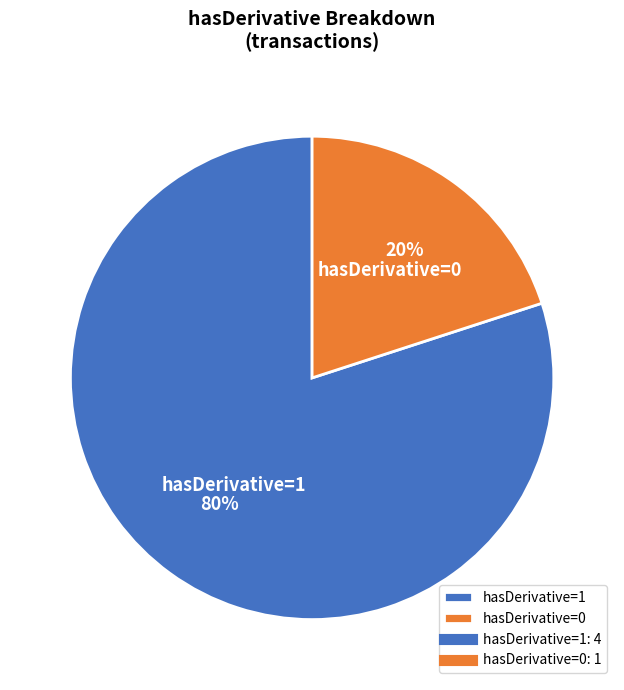

Which slice is the largest?

hasDerivative=1